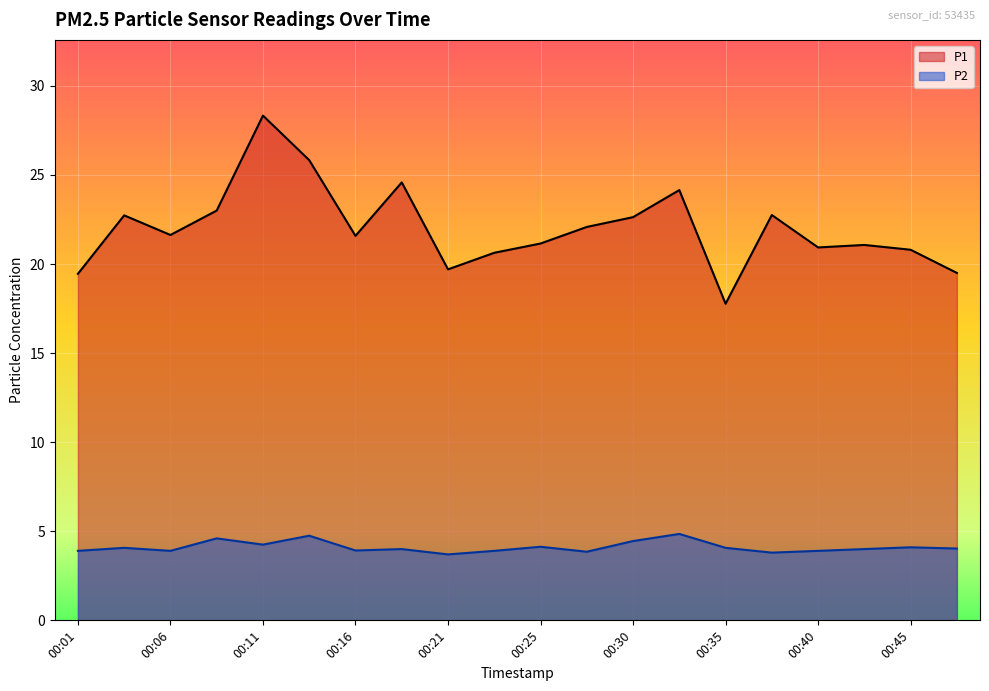

Which series has the largest total across all categories?

P1